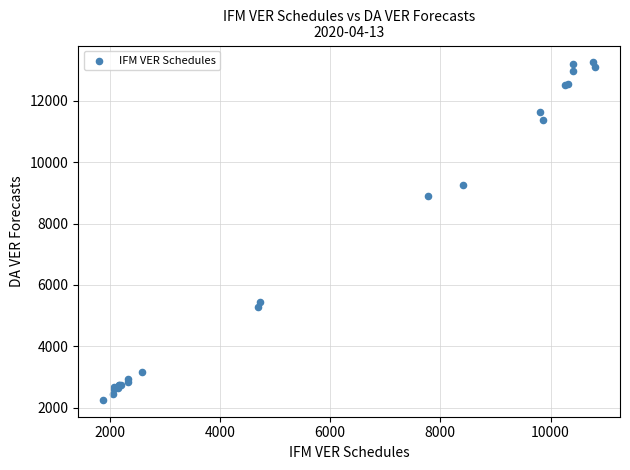

What Y value in the scatter plot is closest to 7751?

8910.7